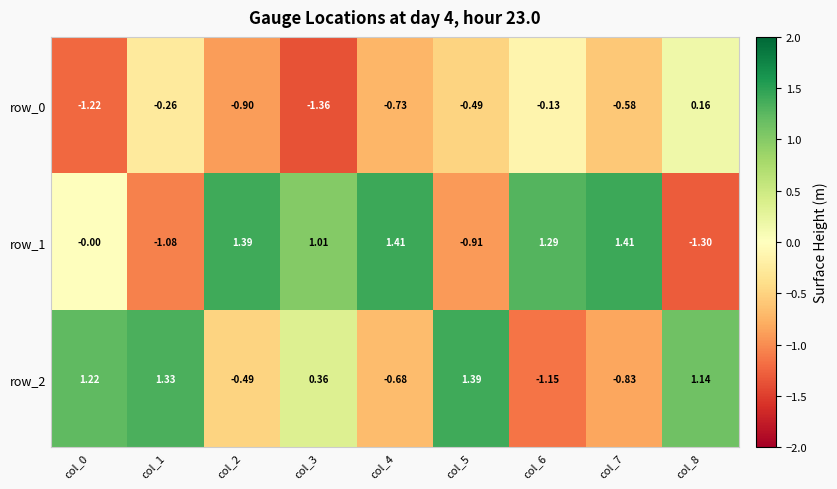

How many data points in row_0 are less than 0?

8